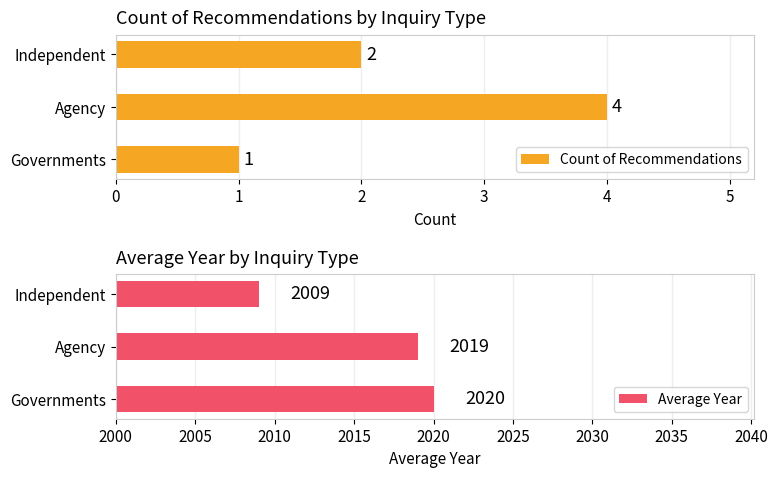

What is the sum of all Count of Recommendations values?

7